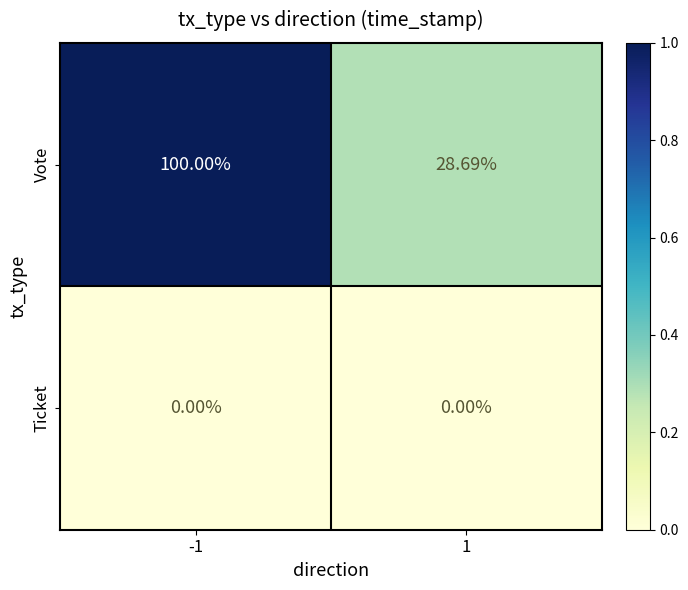

Rank the series by their average value, from highest to lowest.

Vote, Ticket